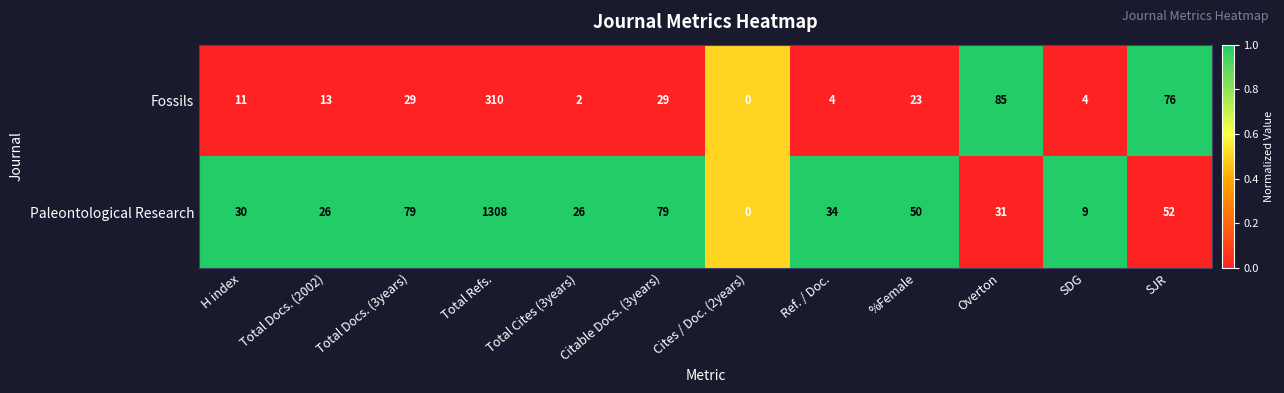

What is the approximate value of Fossils at %Female?

23